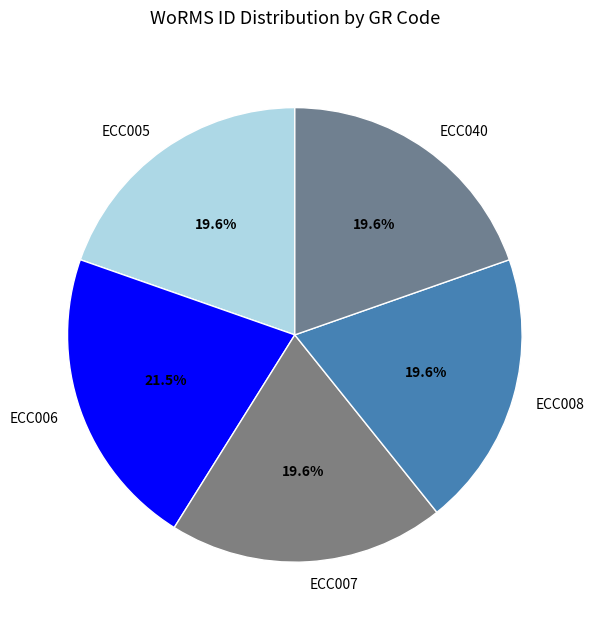

Combined, do ECC005 and ECC040 account for over 50%?

No